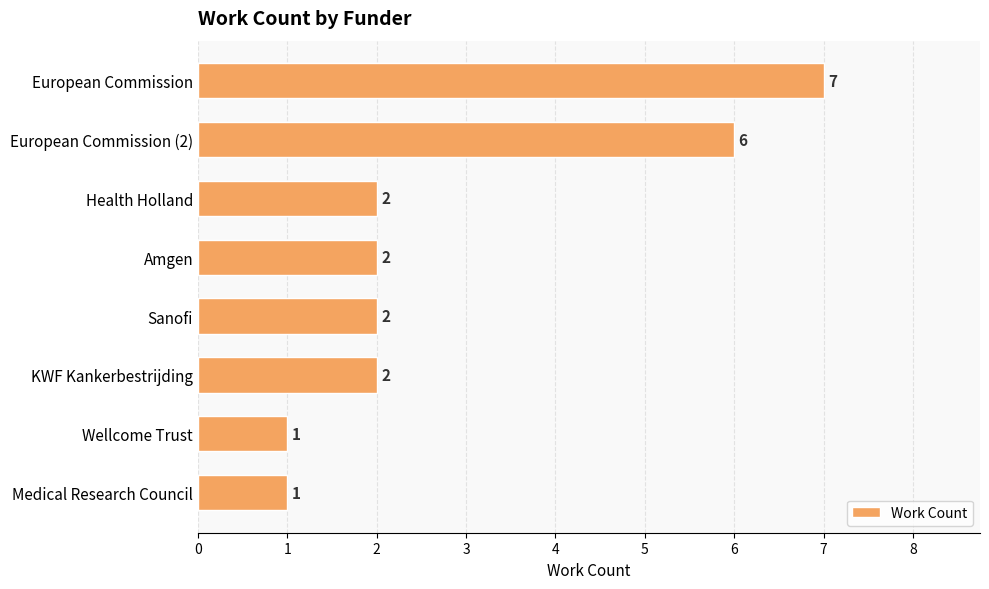

True or false: the data shows 2 at Sanofi.

True